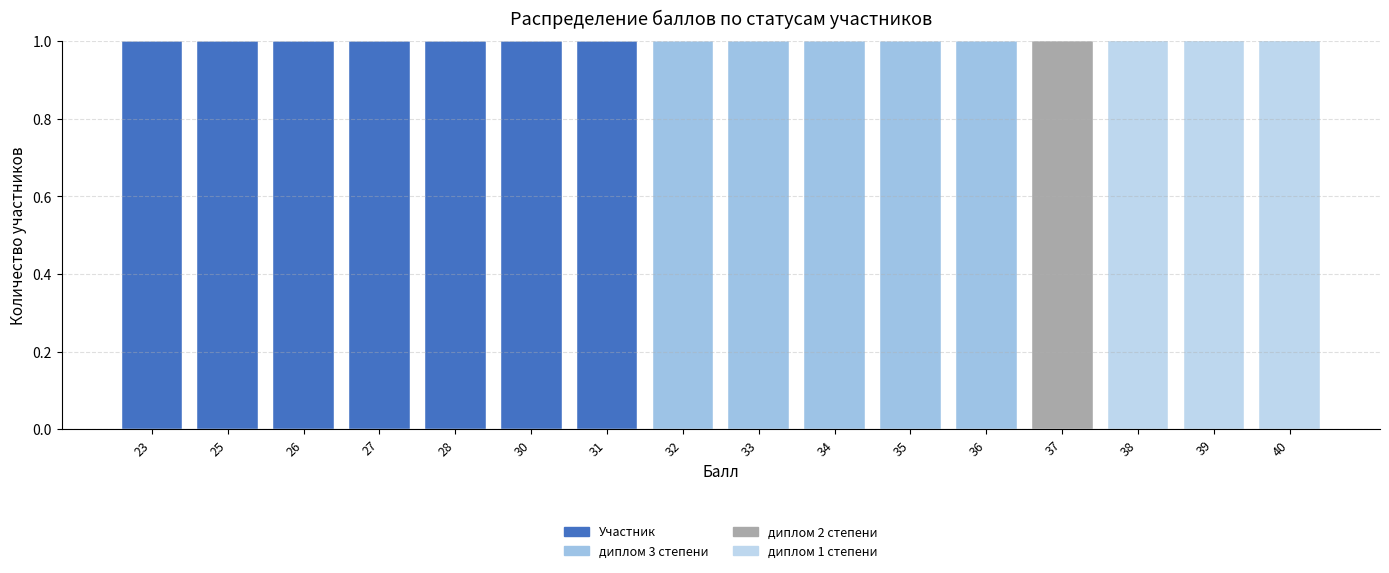

Are the bars grouped side by side (vs. stacked)?

No